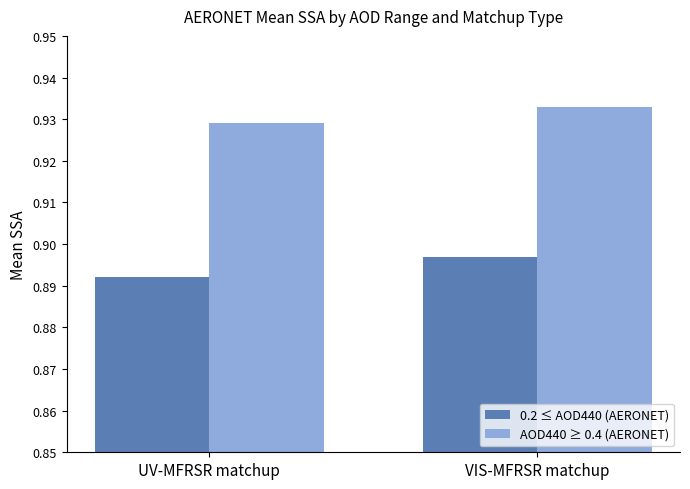

The AOD440 ≥ 0.4 (AERONET) series shows 1.4 at UV-MFRSR matchup. True or false?

False